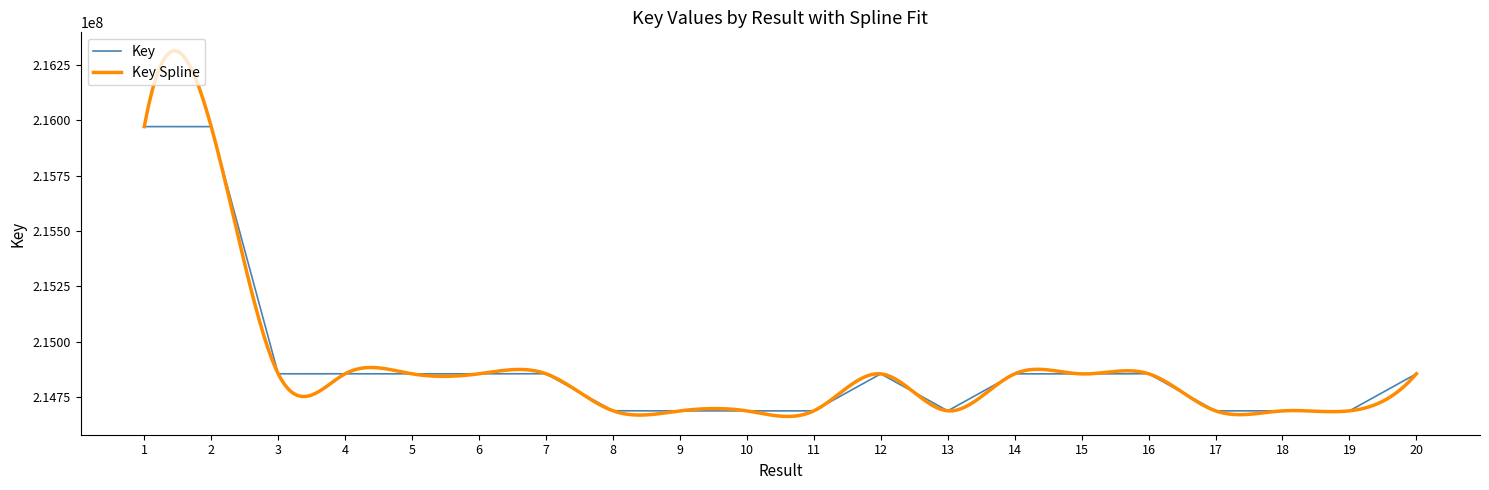

Approximately how many times larger is the value at 7 compared to 19?

1.0